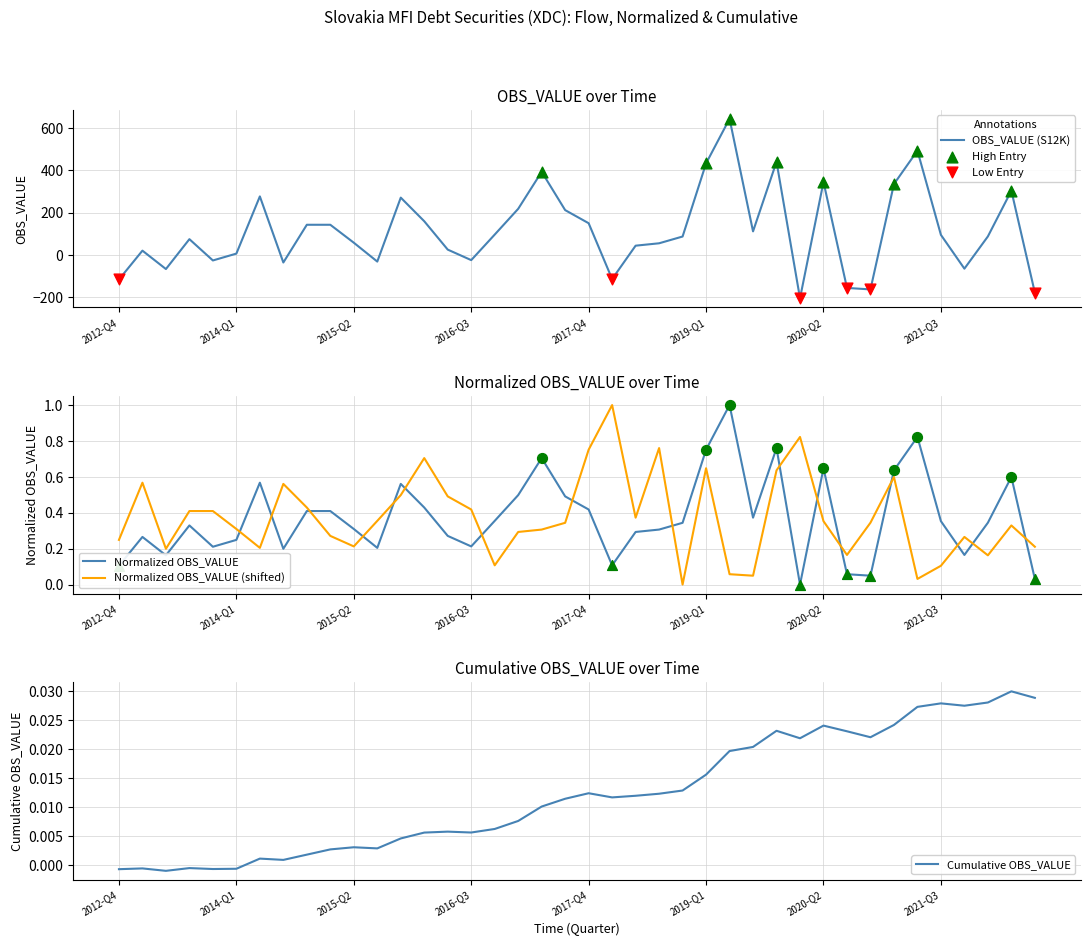

Between 2015-Q2 and 2014-Q1, which is larger?

2015-Q2